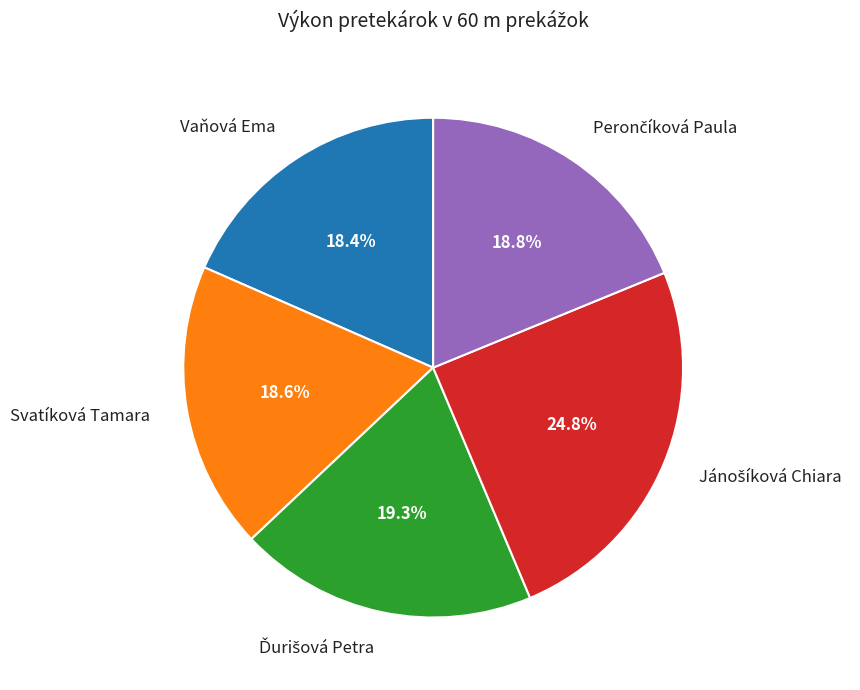

Is Svatíková Tamara the majority of the pie?

No